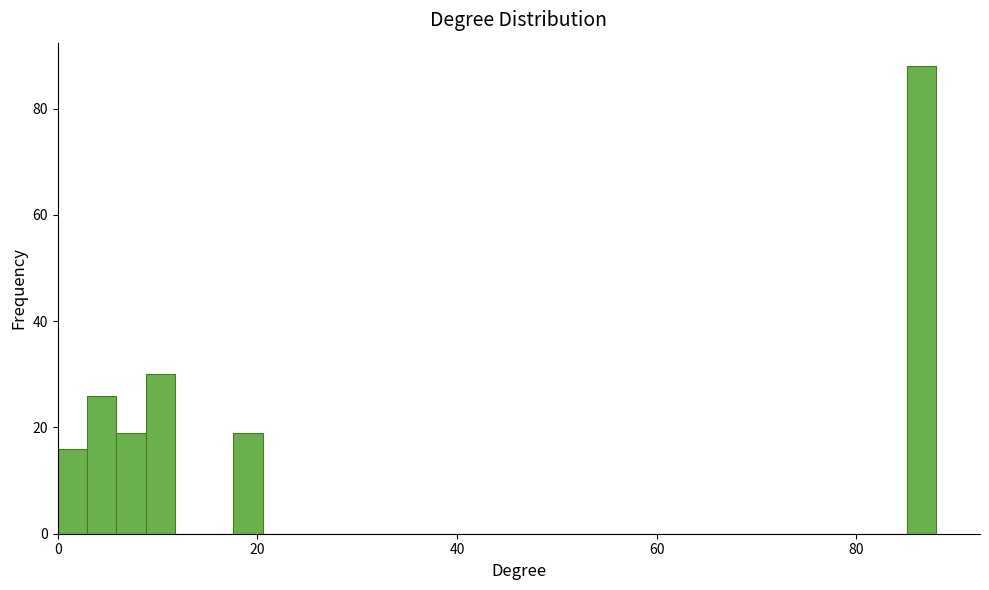

Read against the x-axis, roughly where is the centre of the tallest bar?

86